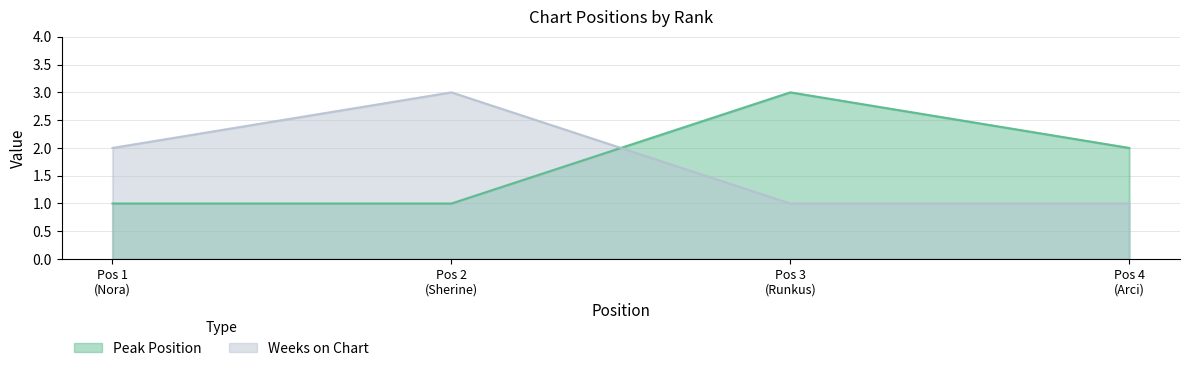

How many times do Peak Position and Weeks on Chart cross each other?

1